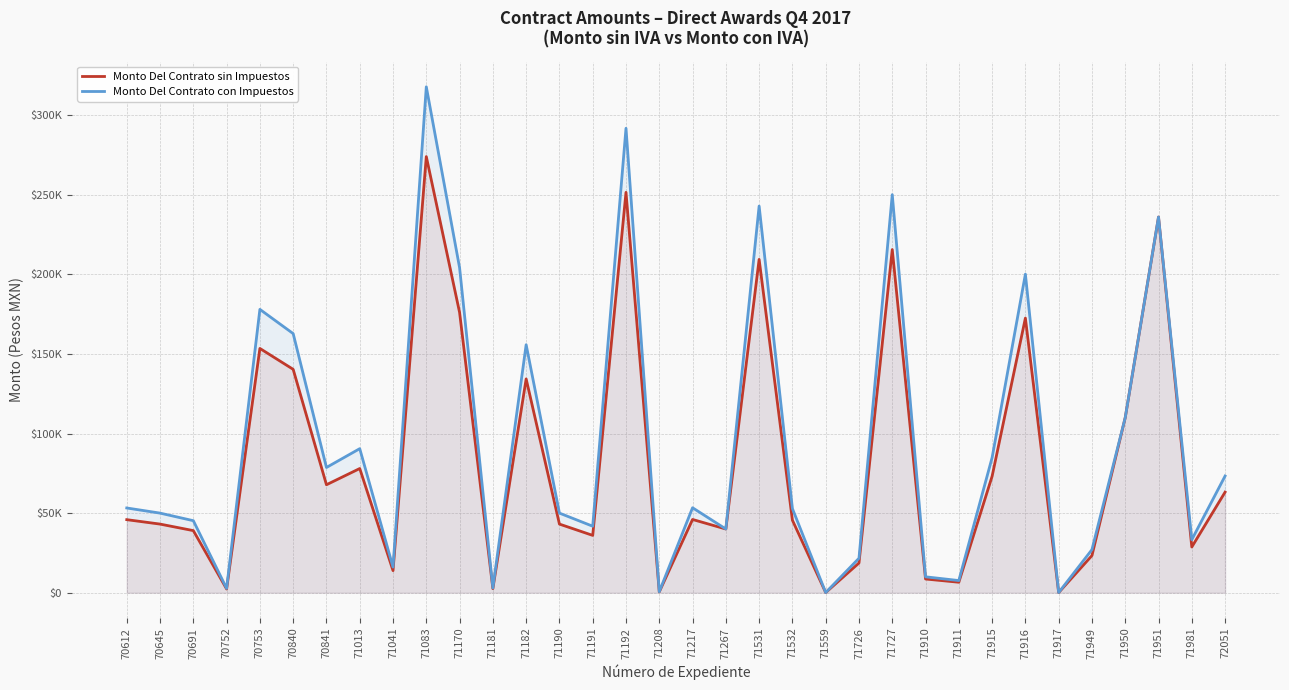

Where is the first local minimum for Monto Del Contrato sin Impuestos?

70752